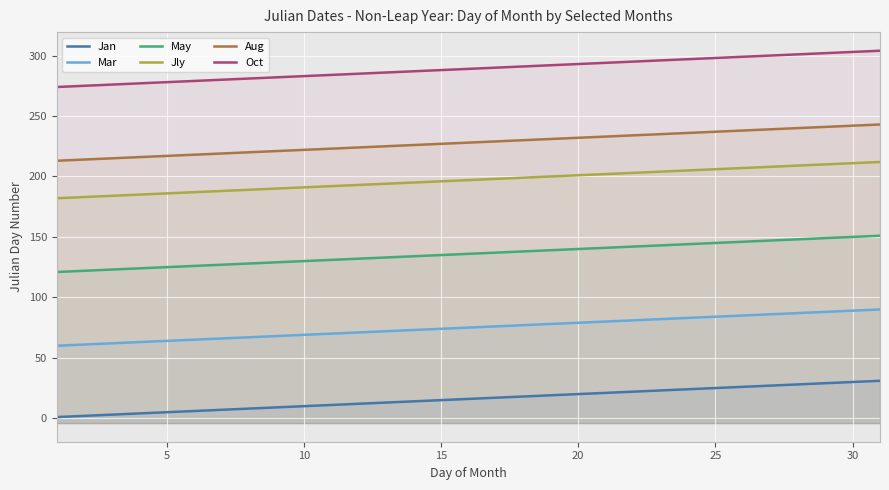

Does the chart display data point markers on the line(s)?

No